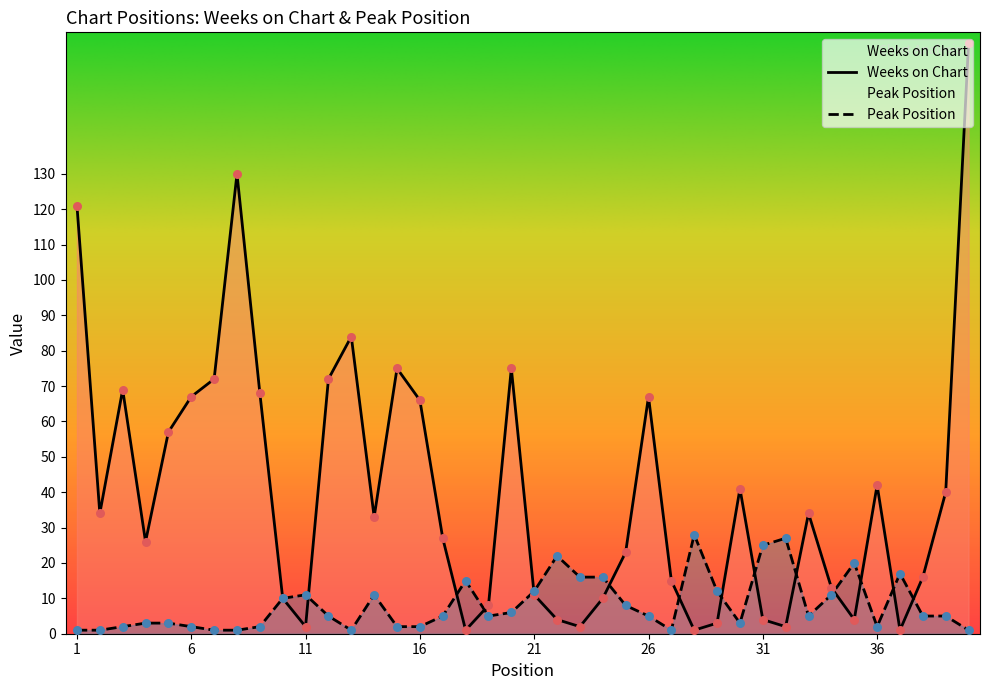

At which category is the sum across all series the highest?

40